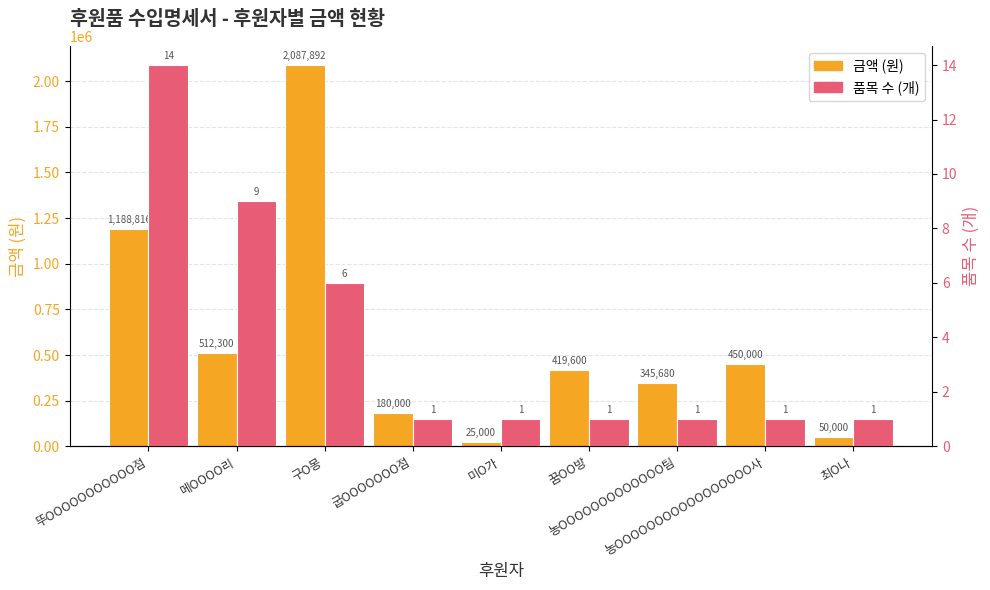

Which series has the largest total across all categories?

금액 (원)